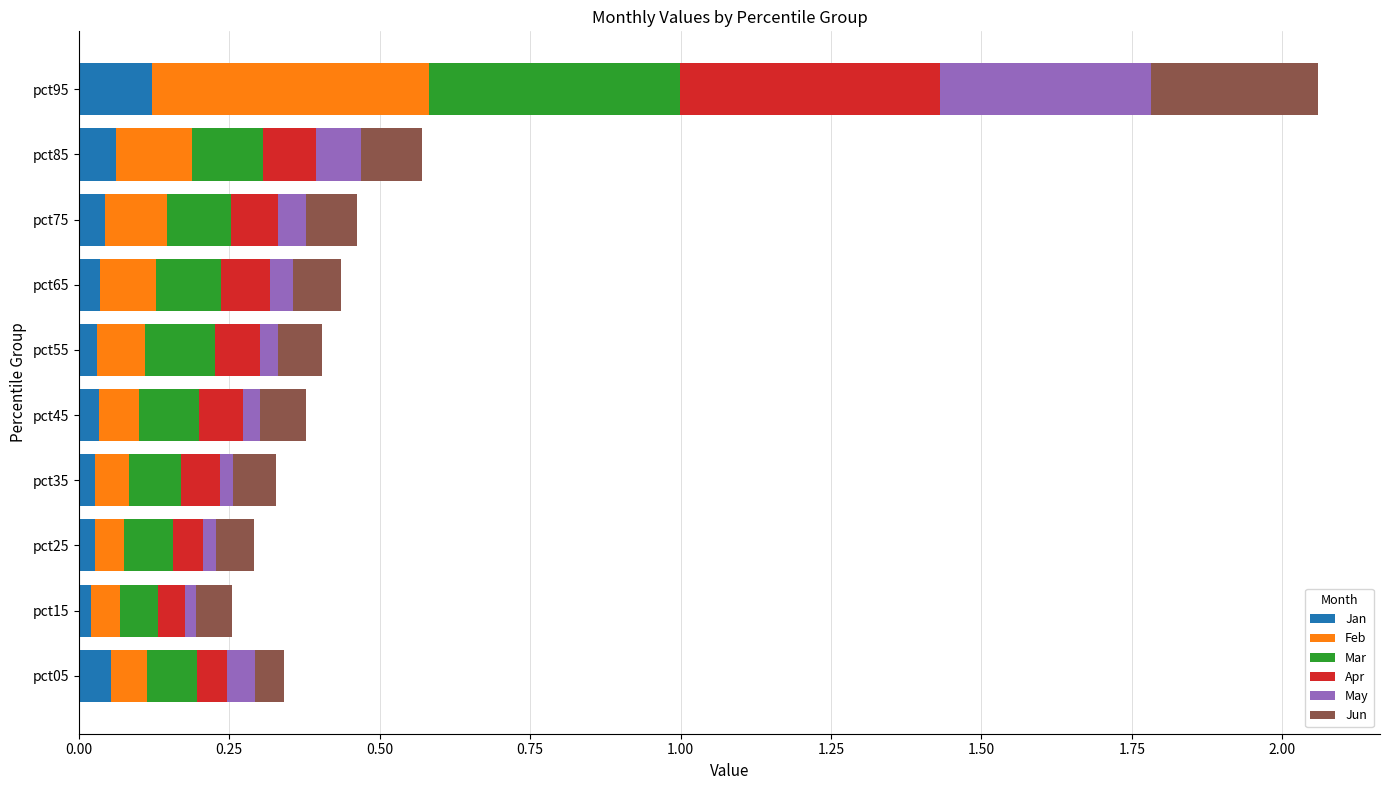

Is it true that Jan equals 0.1 at pct85?

True